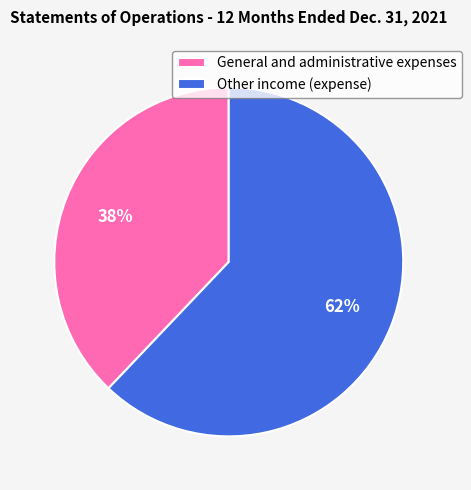

How many segments does this pie chart have?

2